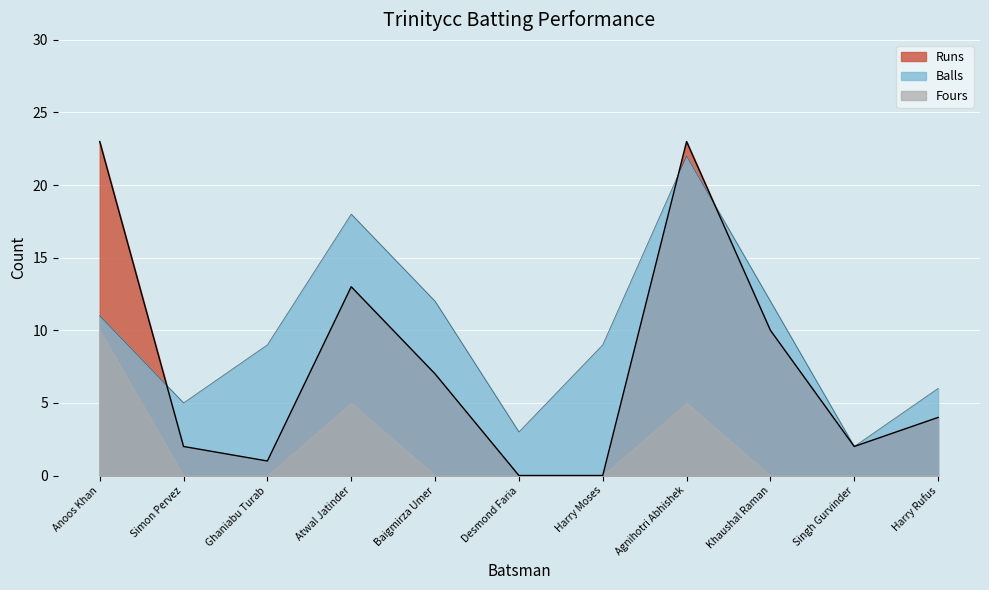

True or false: Runs has more than 0 interior local peaks.

True